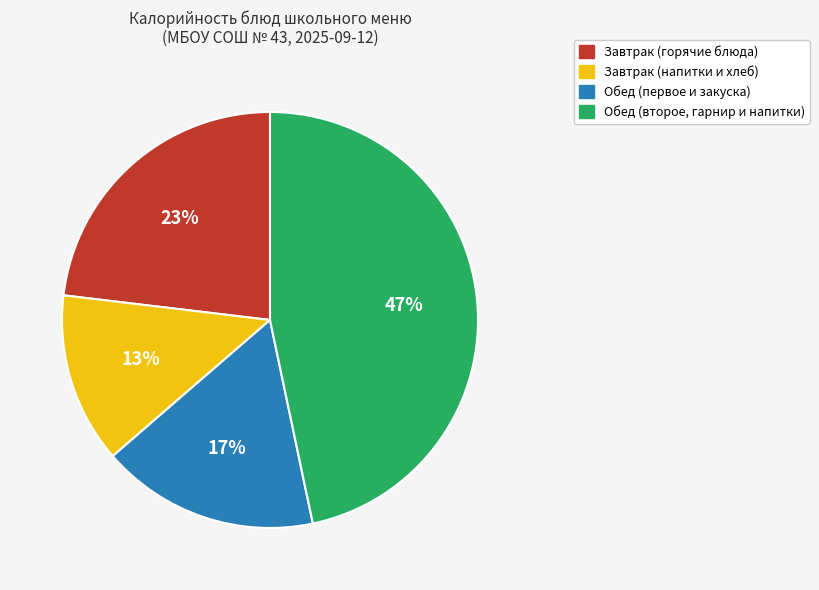

Rank the categories by value from highest to lowest.

Обед (второе, гарнир и напитки), Завтрак (горячие блюда), Обед (первое и закуска), Завтрак (напитки и хлеб)